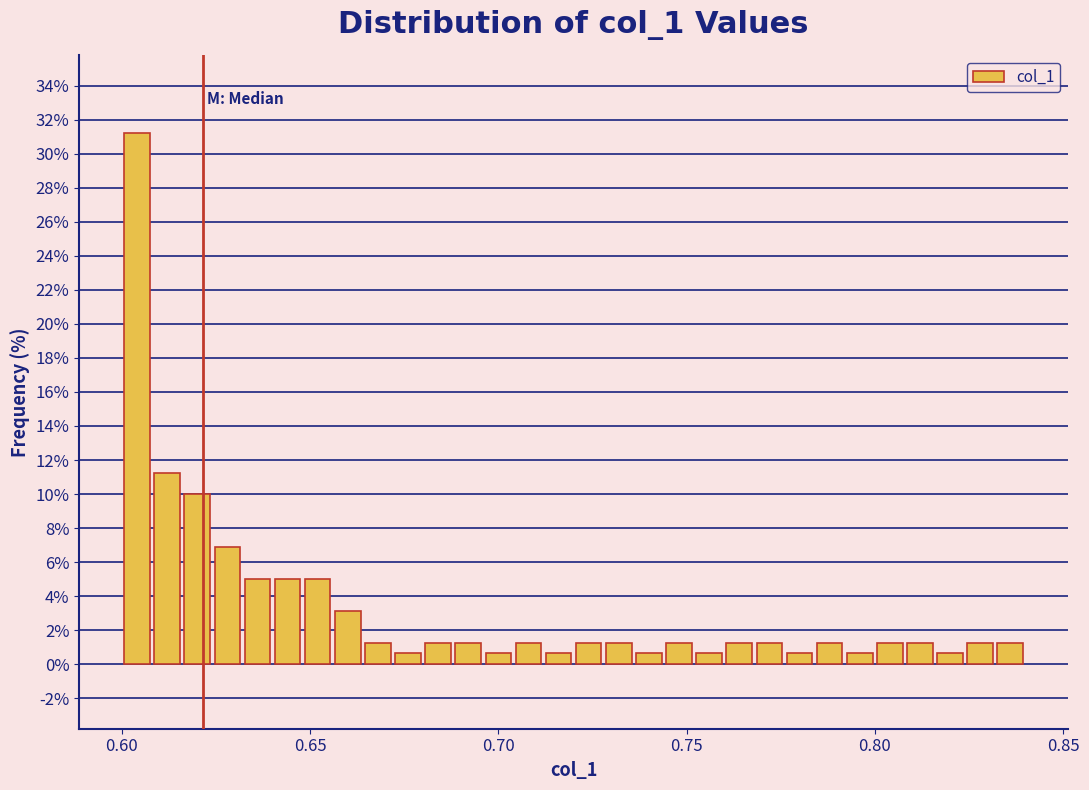

Around what value on the x-axis is the tallest bar? Give the approximate position of its centre, as read against the axis.

0.605